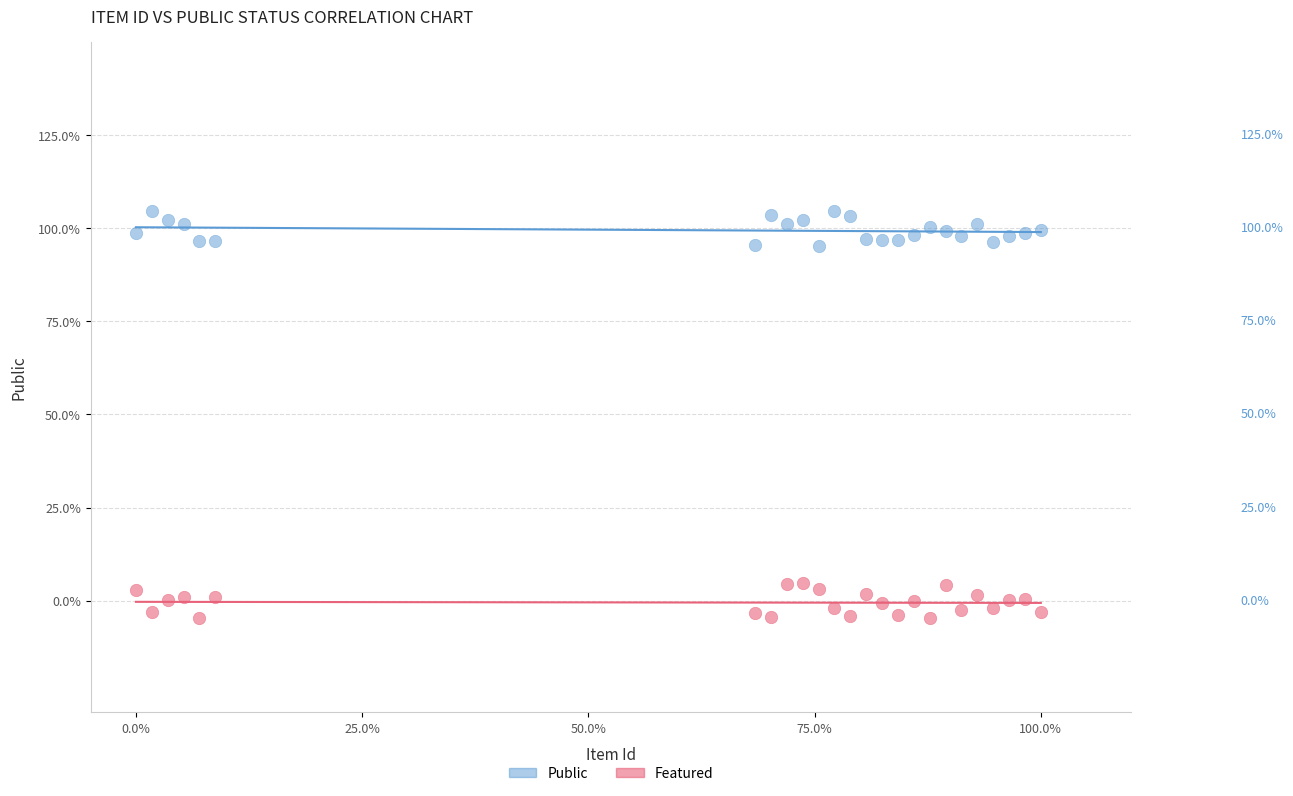

Which series reaches the minimum Y coordinate?

Featured